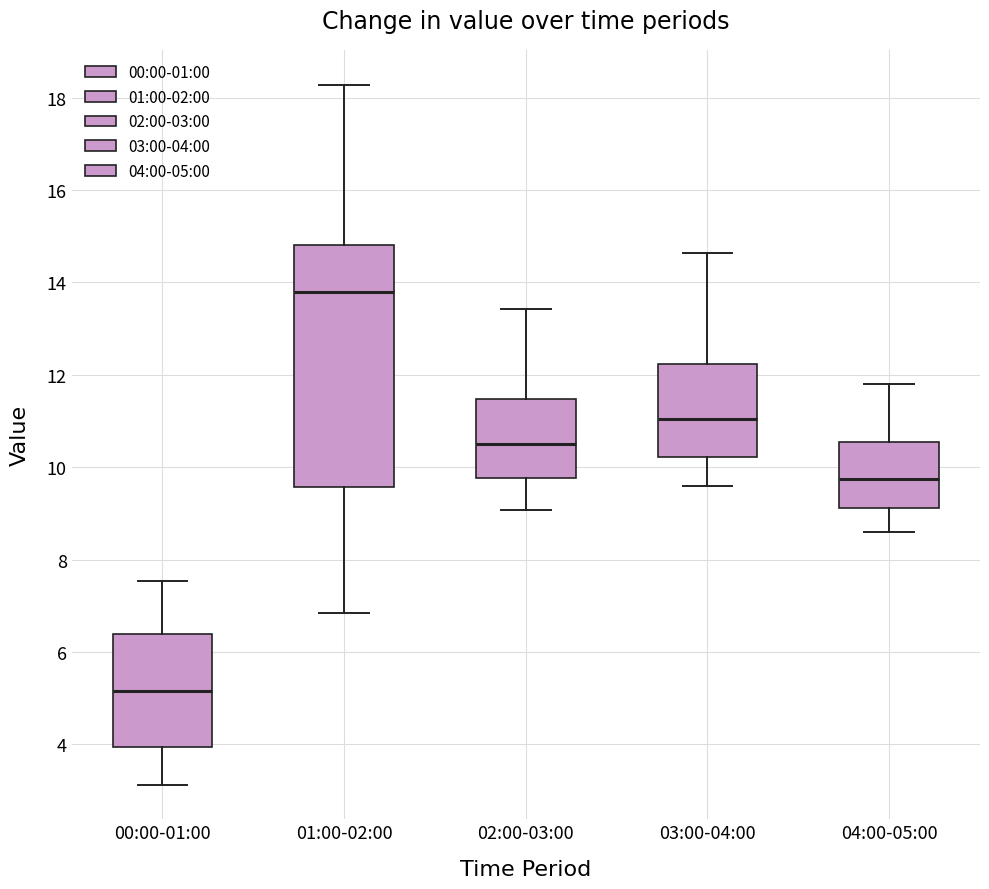

Reading left to right, transcribe this box plot: for each box, give where its median line is, the range the box spans, and where its two whiskers end, as read against the y-axis. The values are not printed on the chart, so give them approximately, as read against the axis.

00:00-01:00: median 5.2, box 4.0 to 6.4, whiskers 3.2 to 7.6
01:00-02:00: median 13.8, box 9.6 to 14.8, whiskers 6.8 to 18.2
02:00-03:00: median 10.6, box 9.8 to 11.4, whiskers 9.0 to 13.4
03:00-04:00: median 11.0, box 10.2 to 12.2, whiskers 9.6 to 14.6
04:00-05:00: median 9.8, box 9.2 to 10.6, whiskers 8.6 to 11.8